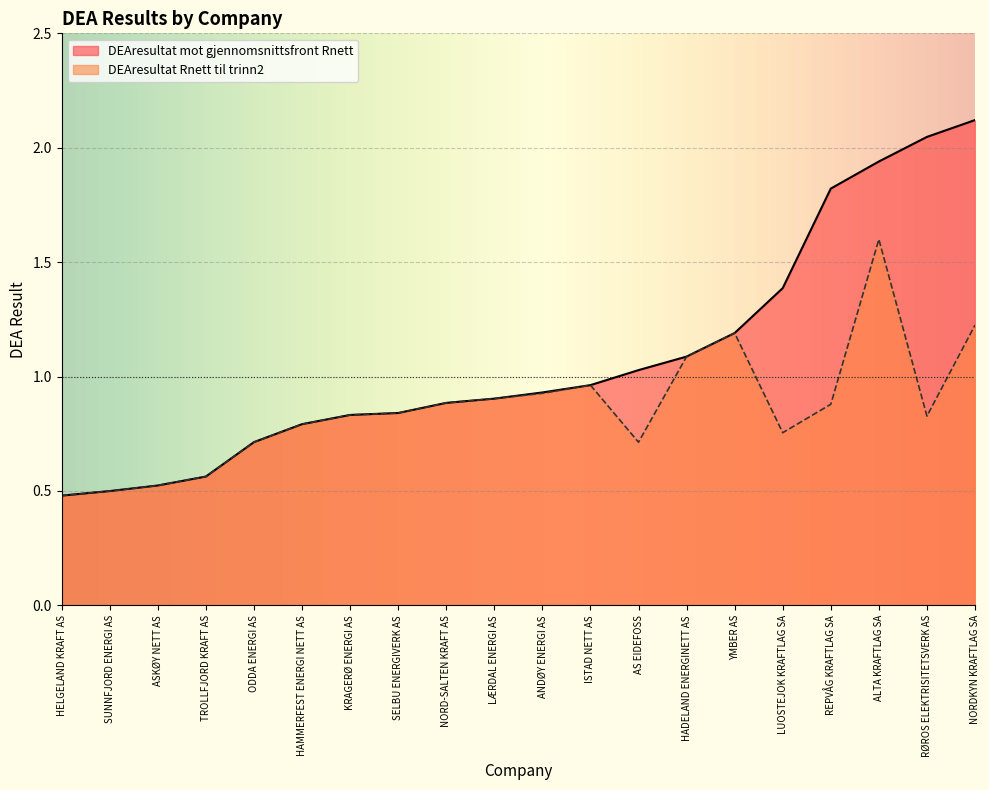

The value of DEAresultat Rnett til trinn2 at ASKØY NETT AS is 0.8. True or false?

False